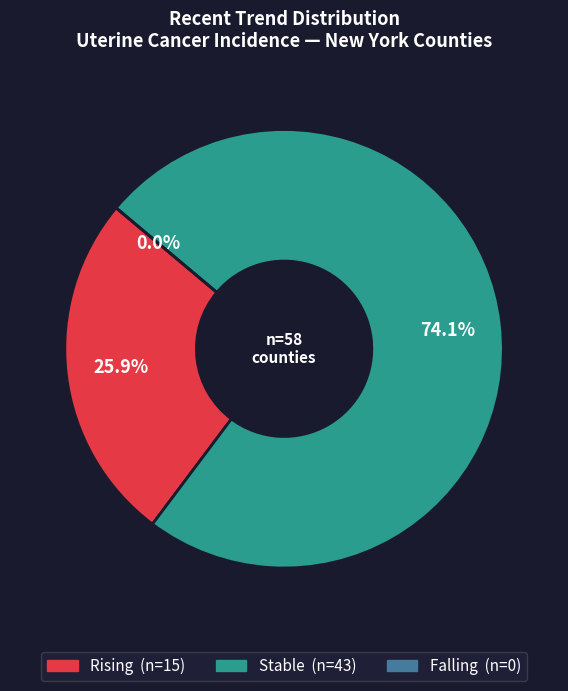

Is falling the majority of the pie?

No